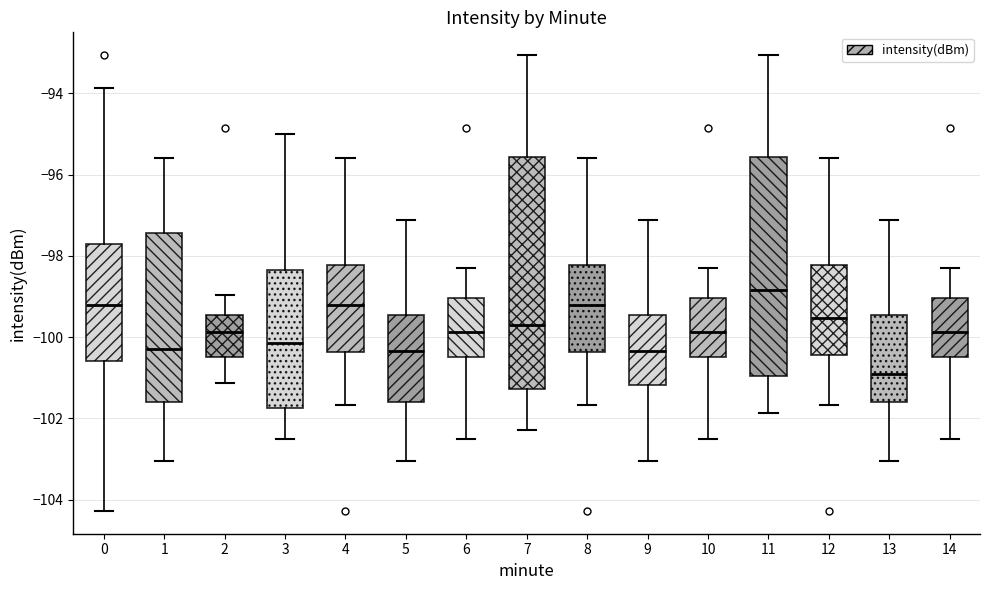

Where does the upper whisker of the box at x = 8 end on the y-axis? The values are not printed on the chart, so give them approximately, as read against the axis.

-95.6